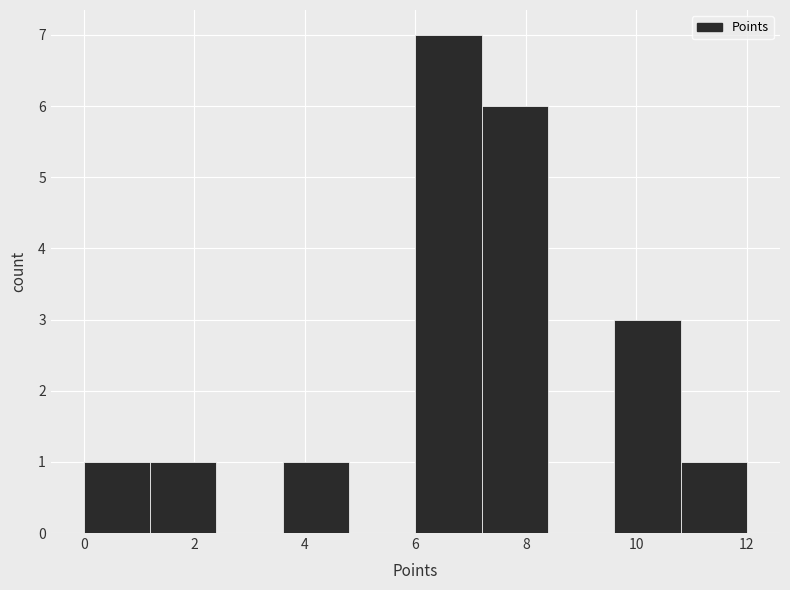

Reading left to right, transcribe this chart: for each bar, give the range it covers on the x-axis and its height. The values are not printed on the chart, so give them approximately, as read against the axis.

0.0 to 1.2: 1
1.2 to 2.4: 1
2.4 to 3.6: 0
3.6 to 4.8: 1
4.8 to 6.0: 0
6.0 to 7.2: 7
7.2 to 8.4: 6
8.4 to 9.6: 0
9.6 to 10.8: 3
10.8 to 12.0: 1